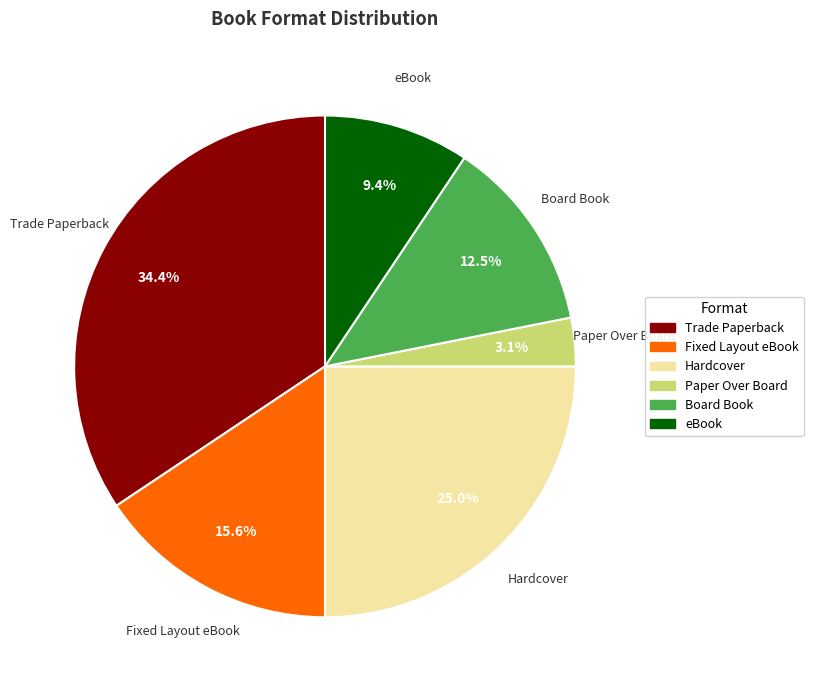

The Trade Paperback slice represents 34% of the pie. True or false?

True